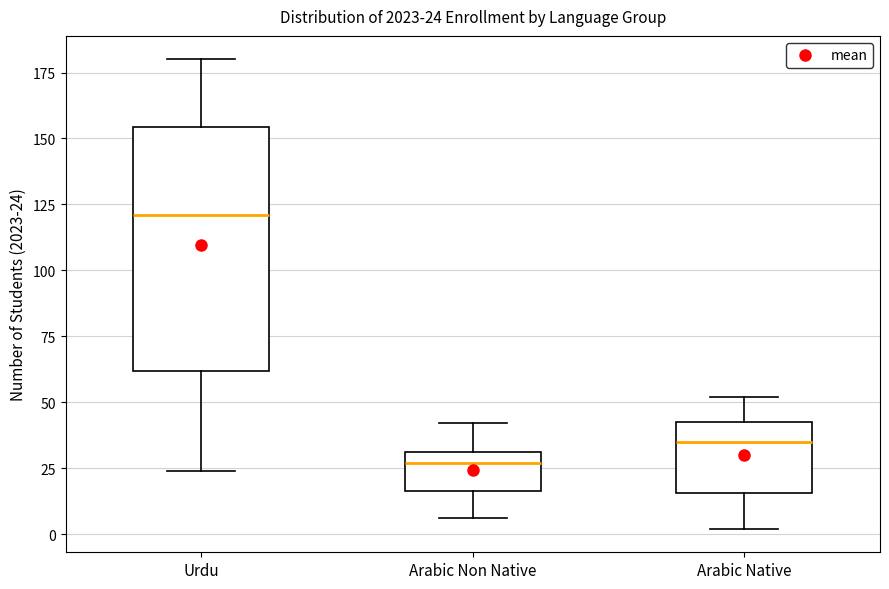

Comparing the boxes themselves (not the whiskers), which one is the tallest?

Urdu